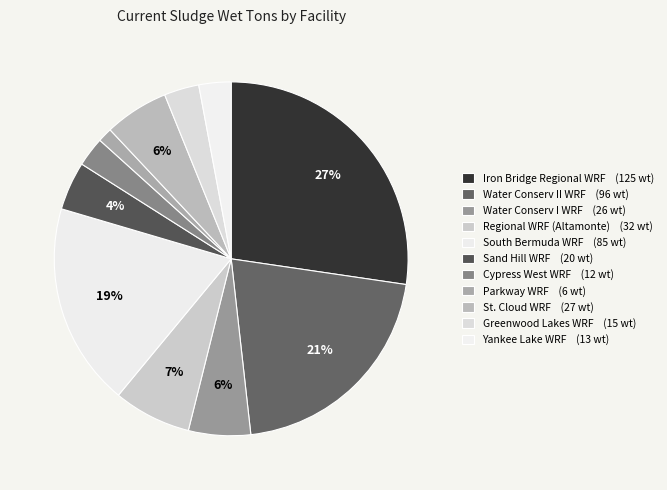

What percentage is the Parkway WRF slice, to the nearest percent?

1%